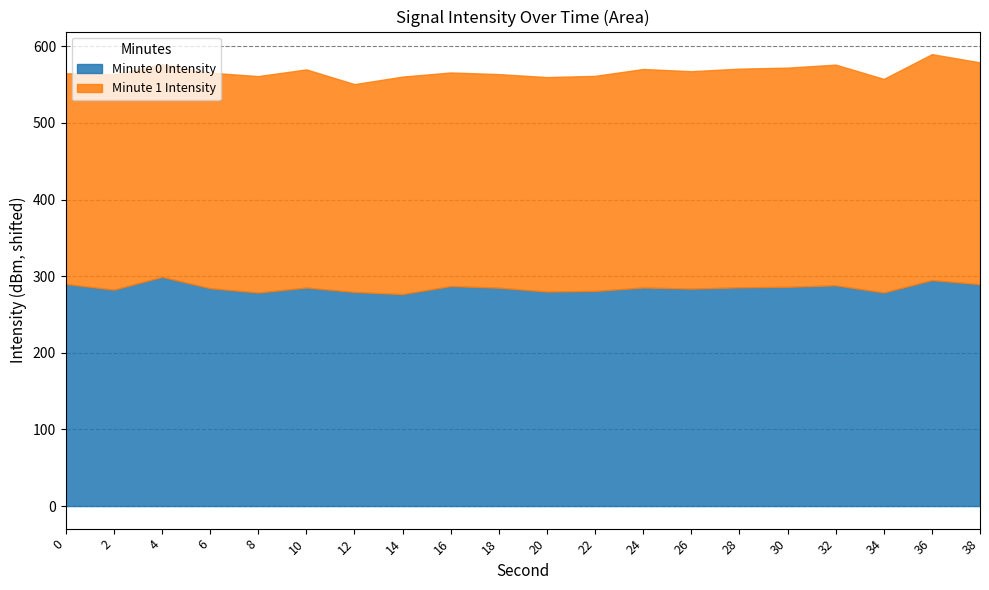

What is the lowest value of the Minute 0 Intensity series?

276.6